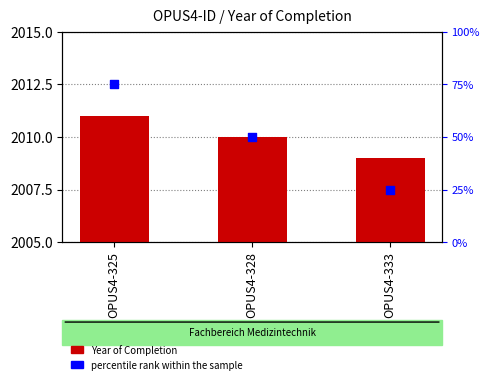

At which category is the sum across all series the highest?

OPUS4-325